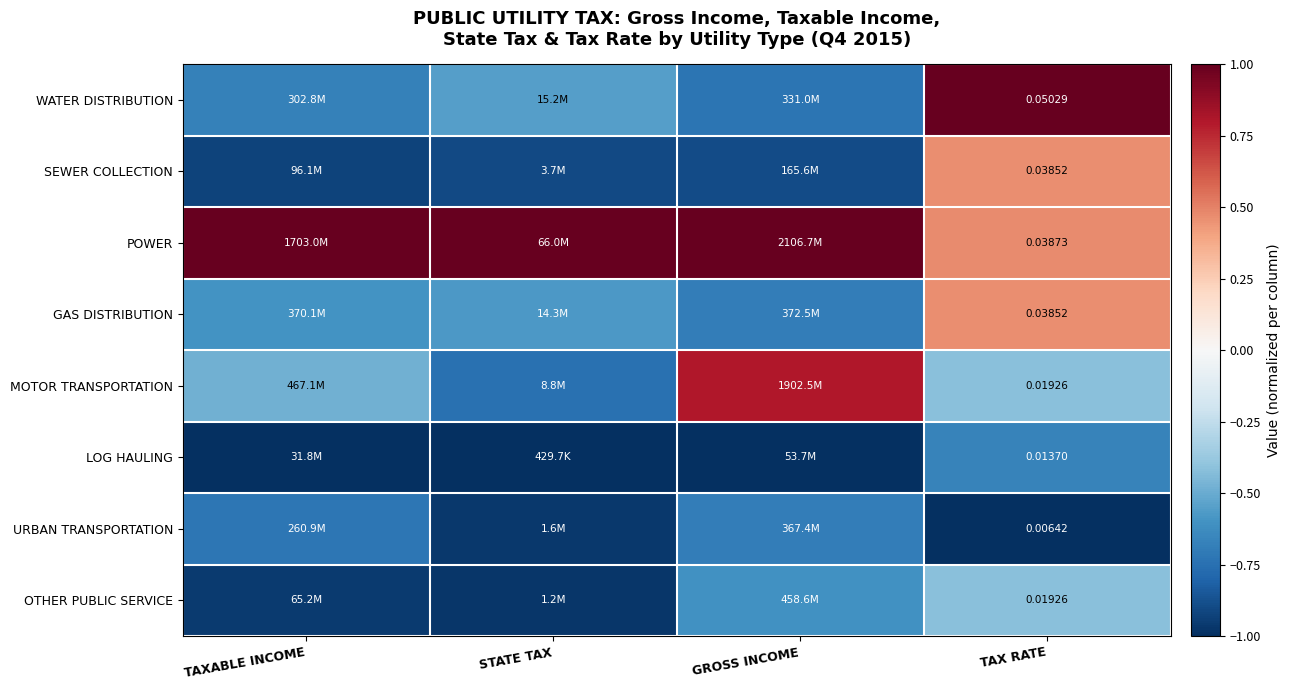

At how many categories does at least one series exceed 0?

4